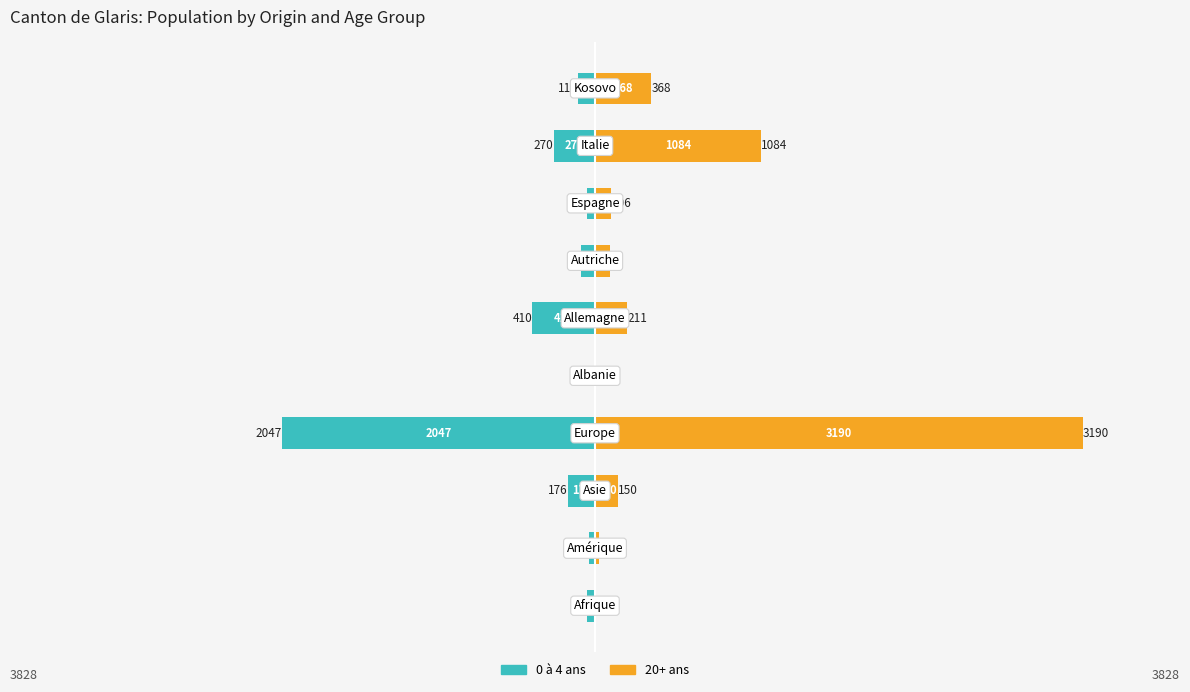

Is the value of 20+ ans at 7 greater than the value of 0 à 4 ans at 1?

Yes